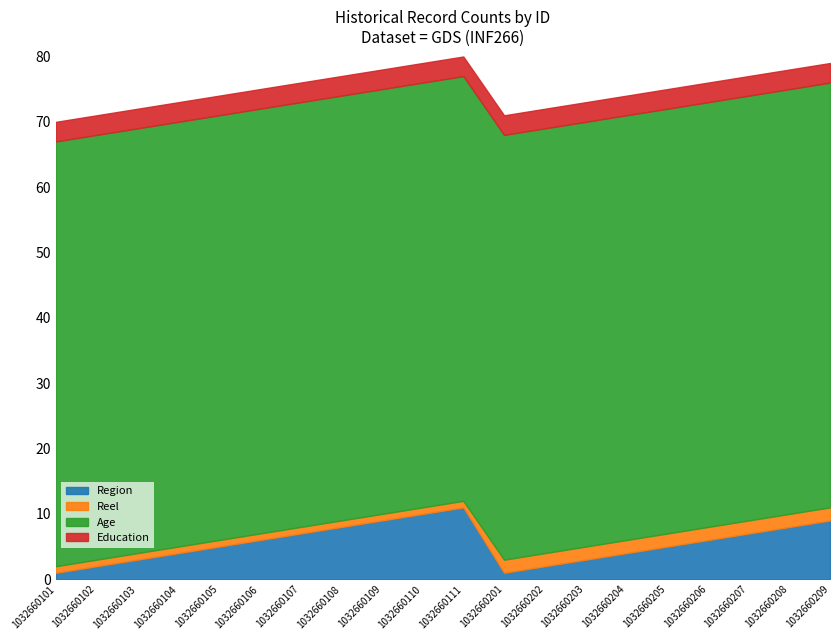

Which series has the widest spread of values?

Region